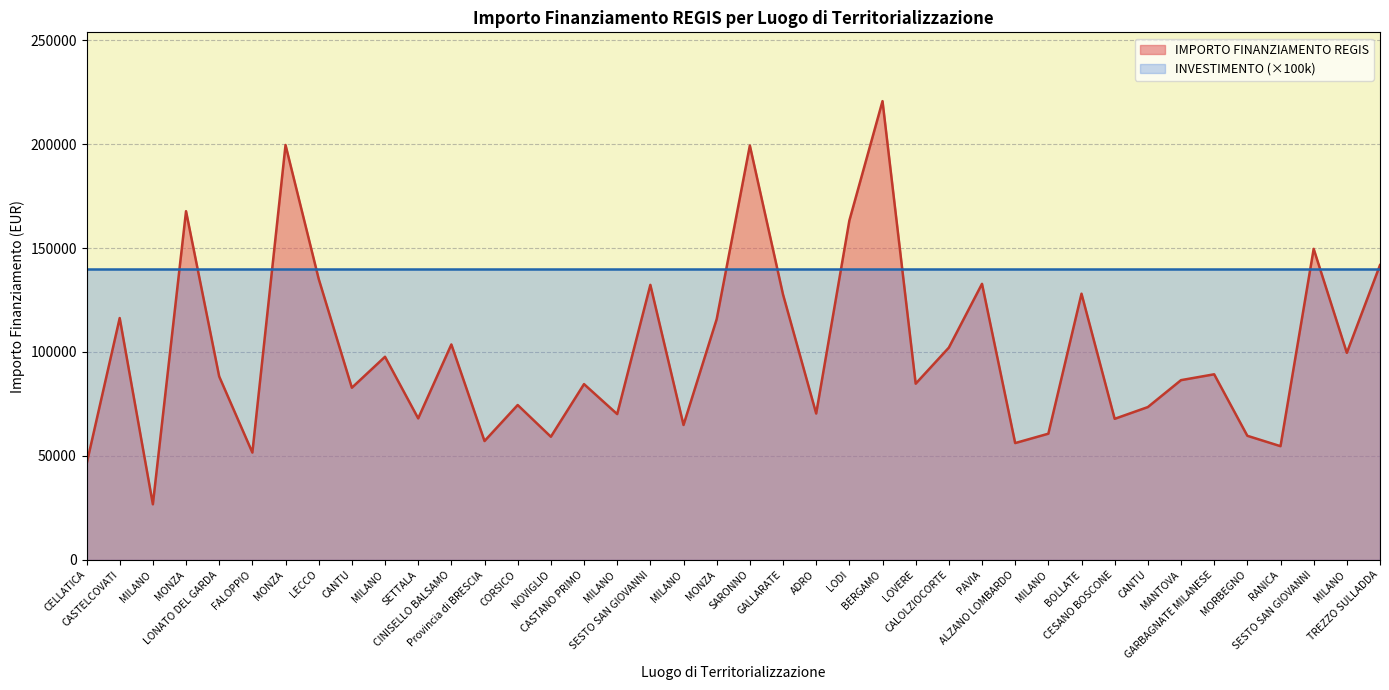

Which has a higher value, SETTALA or LONATO DEL GARDA?

LONATO DEL GARDA